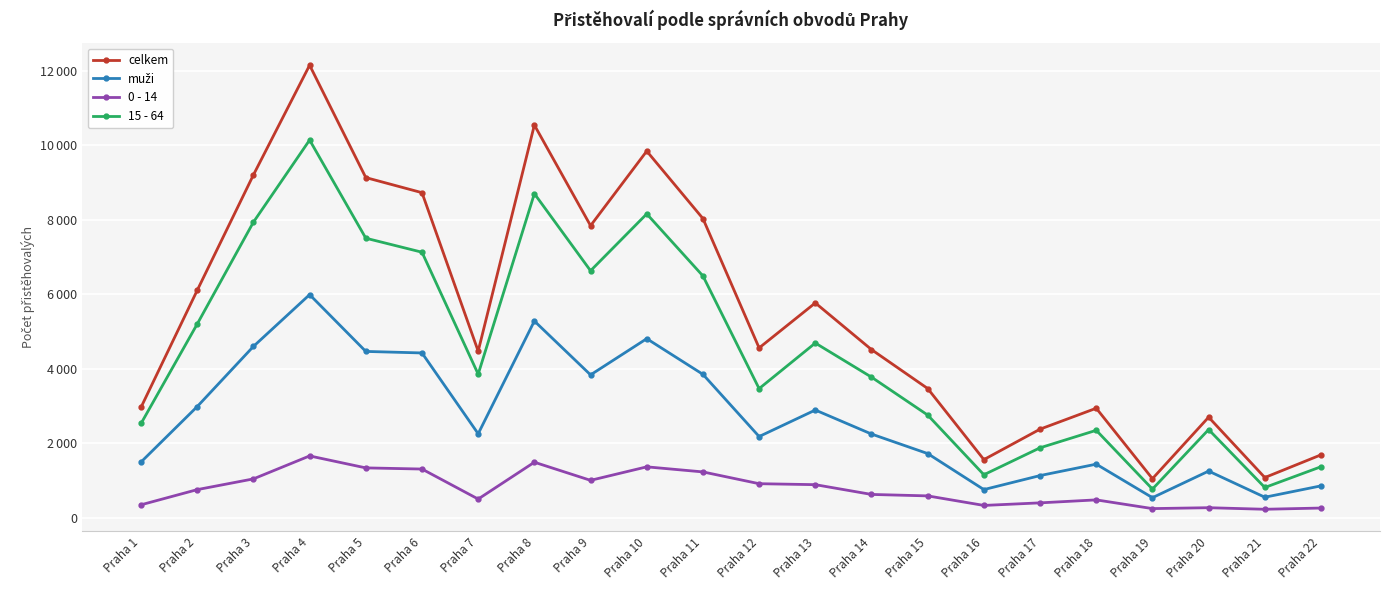

At which label does 15 - 64 reach its peak?

Praha 4